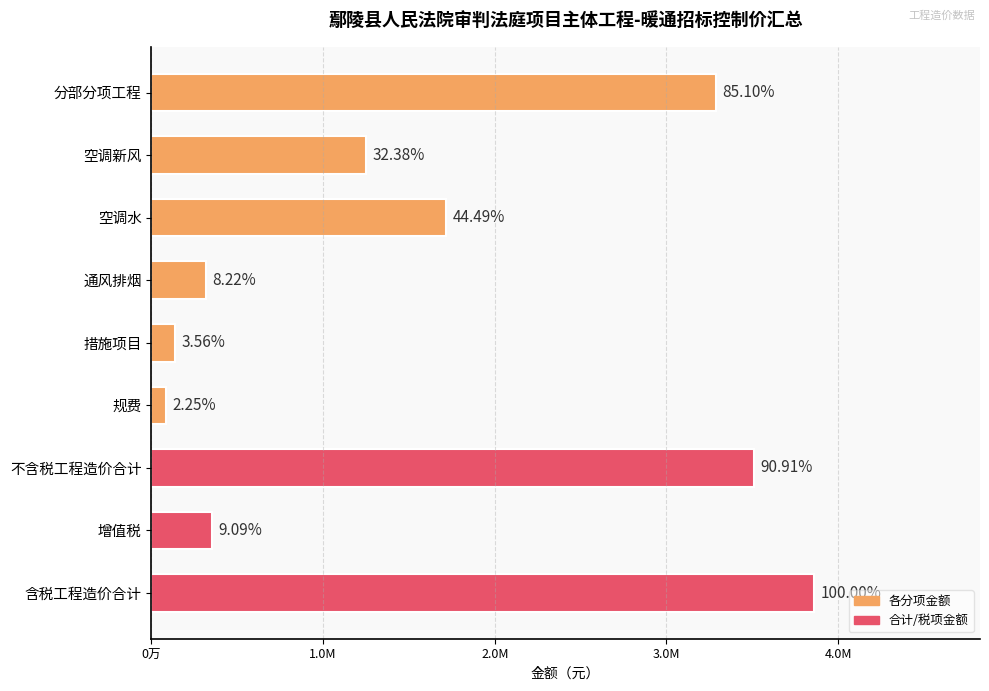

Are the bars horizontal?

Yes